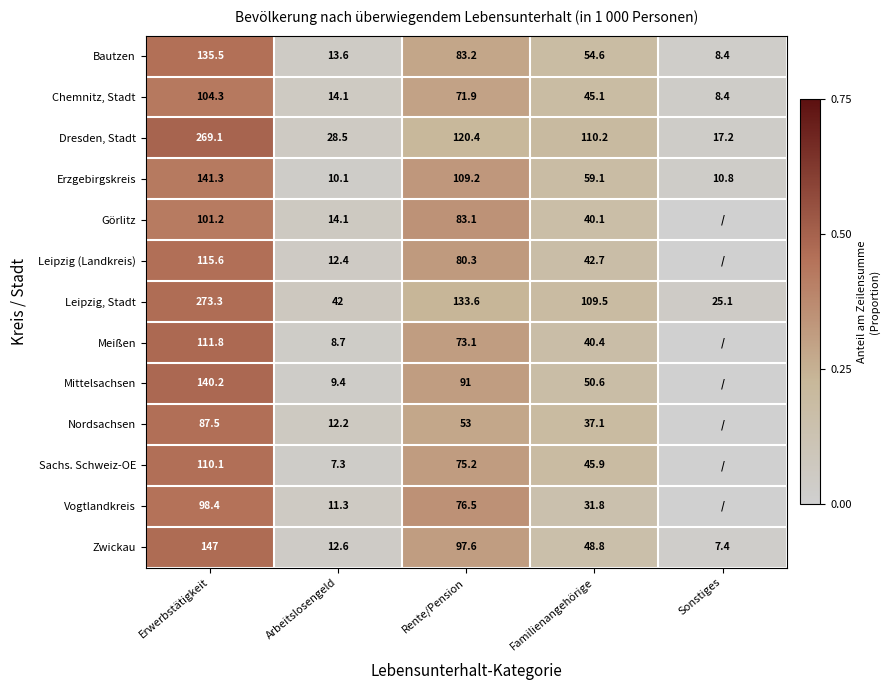

What is the difference between the maximum and second lowest values in the Leipzig, Stadt series?

231.3